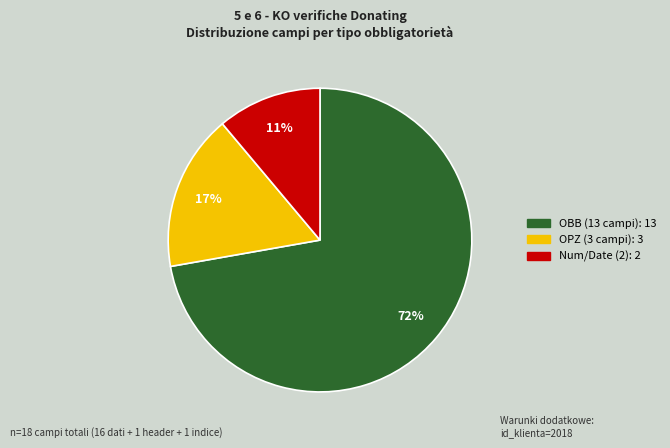

How many slices are in this pie chart?

3